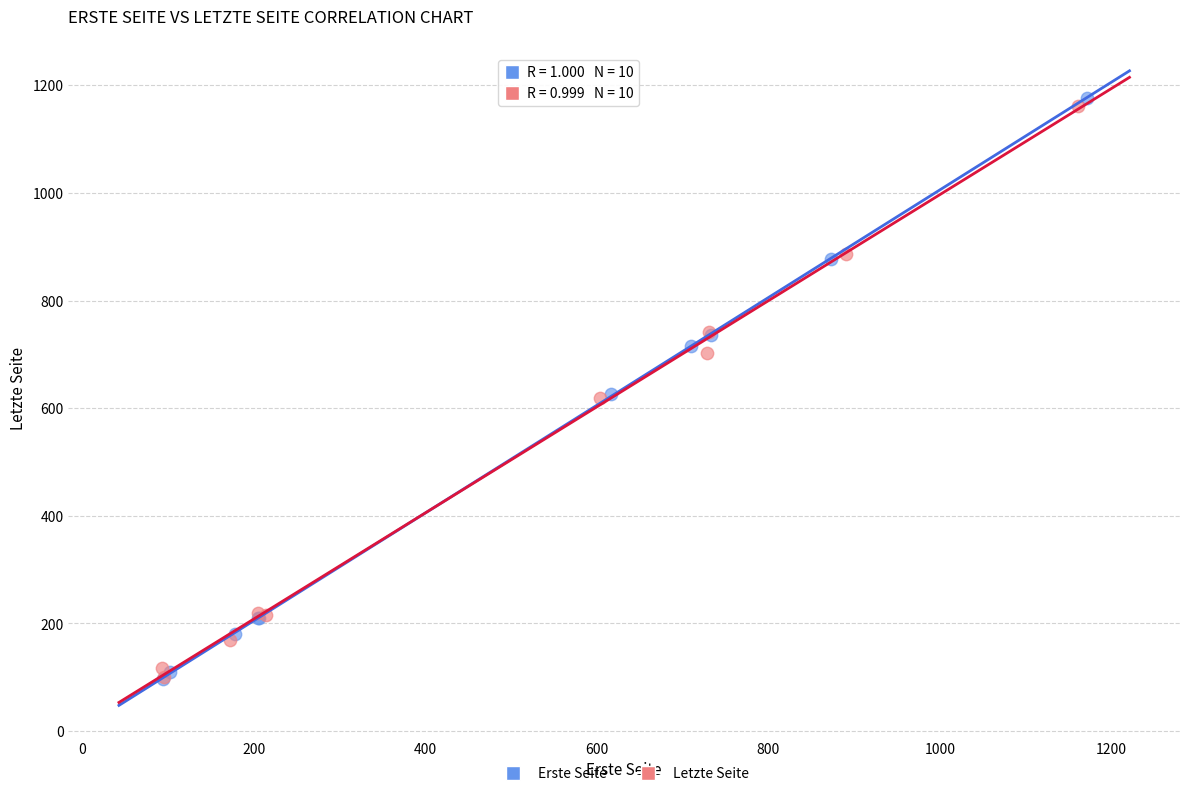

Which series has the largest Y range (max minus min)?

Erste Seite